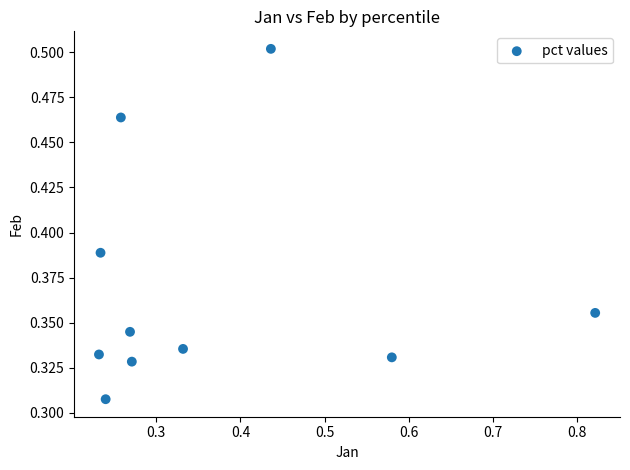

Count the number of points in this scatter plot.

10